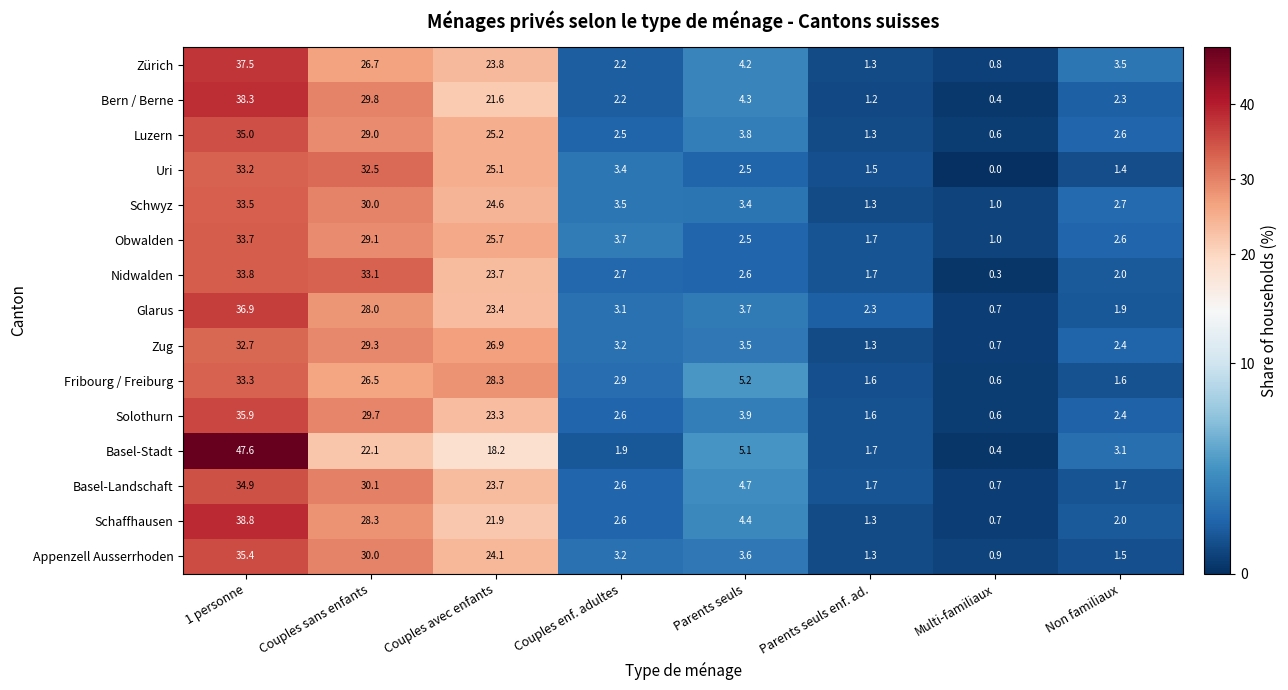

What is the spread (max minus min) of values at Parents seuls?

2.7